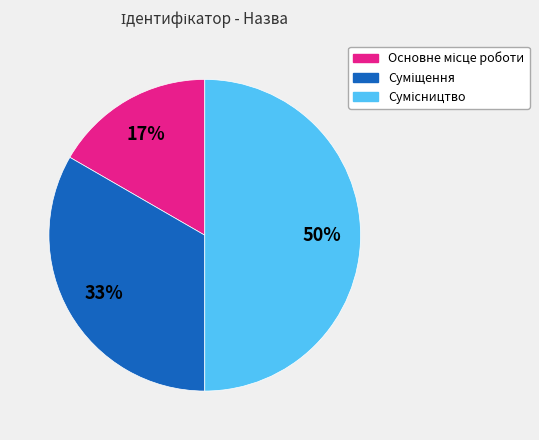

To the nearest percent, what is the average slice percentage?

33%